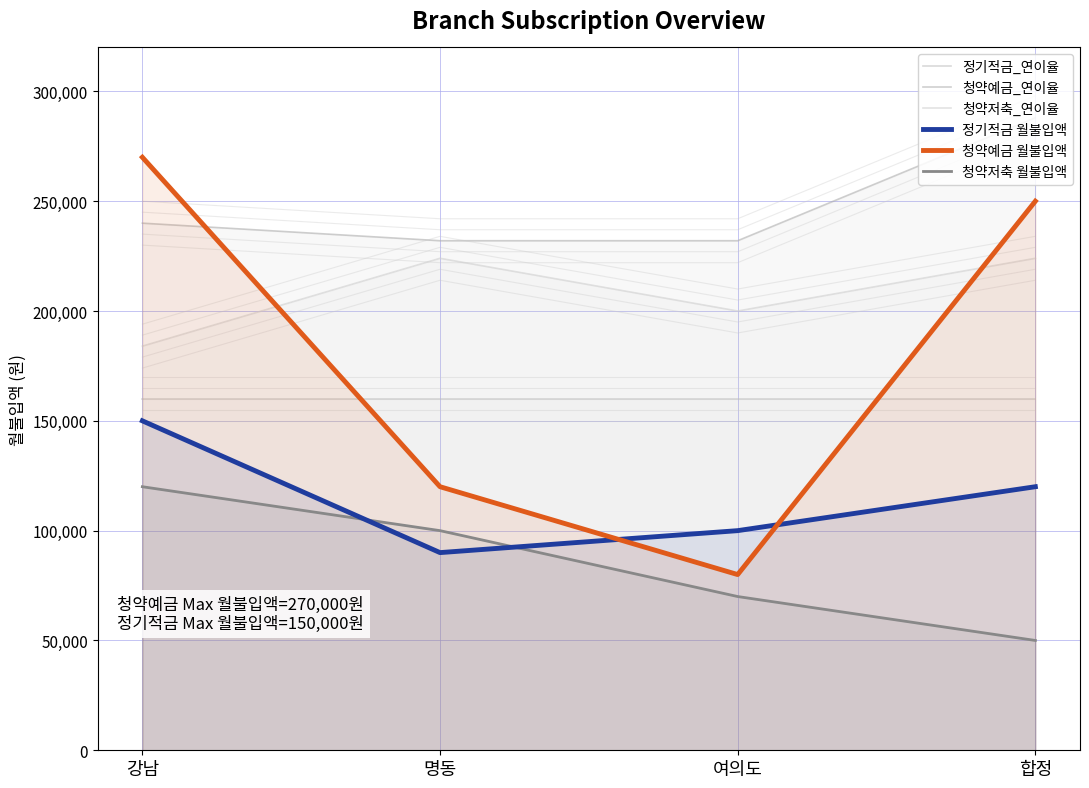

Reading right to left, extract all data points from this chart.

정기적금_연이율: 160000	160000	160000	160000
청약예금_연이율: 288000	232000	232000	240000
청약저축_연이율: 224000	200000	224000	184000
정기적금 월불입액: 120000	100000	90000	150000
청약예금 월불입액: 250000	80000	120000	270000
청약저축 월불입액: 50000	70000	100000	120000